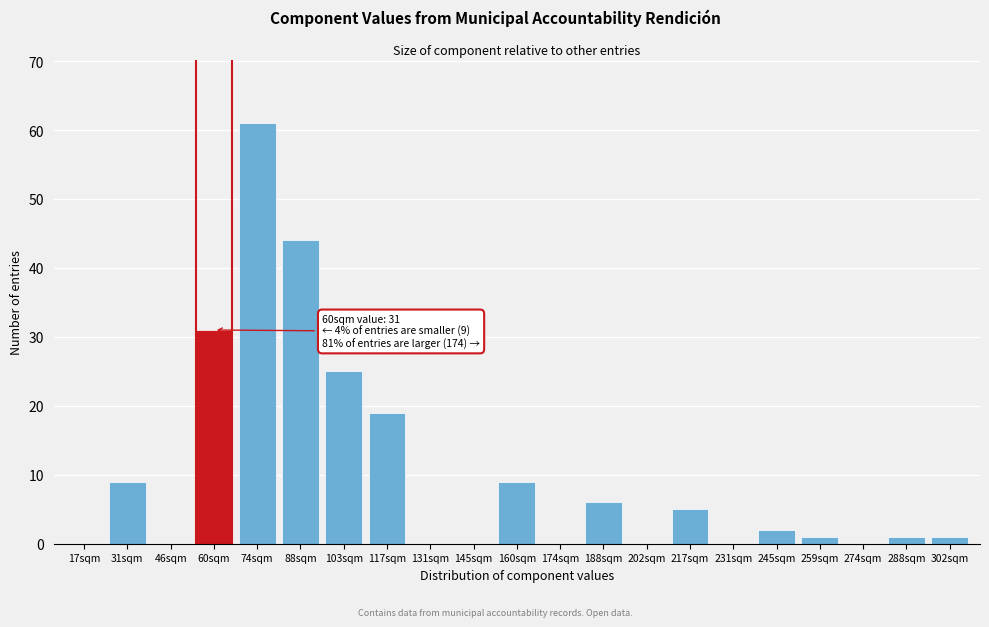

Reading left to right, transcribe all the data shown in this chart.

17sqm=0	31sqm=9	46sqm=0	60sqm=31	74sqm=61	88sqm=44	103sqm=25	117sqm=19	131sqm=0	145sqm=0	160sqm=9	174sqm=0	188sqm=6	202sqm=0	217sqm=5	231sqm=0	245sqm=2	259sqm=1	274sqm=0	288sqm=1	302sqm=1